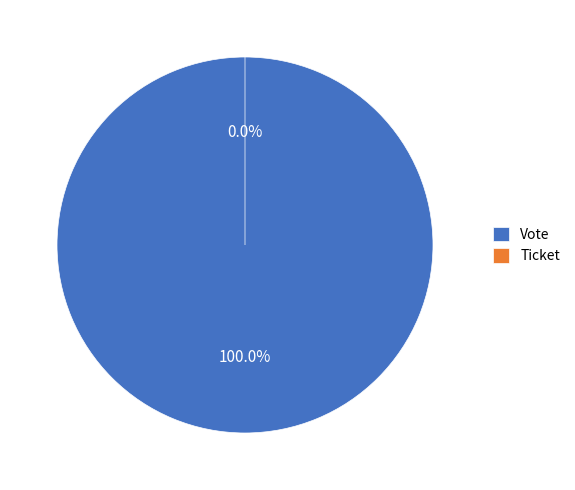

Is there a majority slice in this chart?

Yes